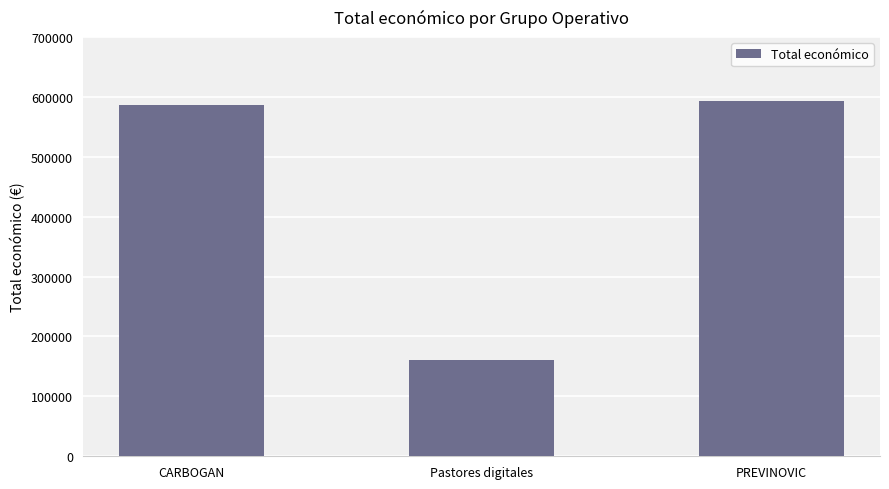

How many data points are less than 585914?

1